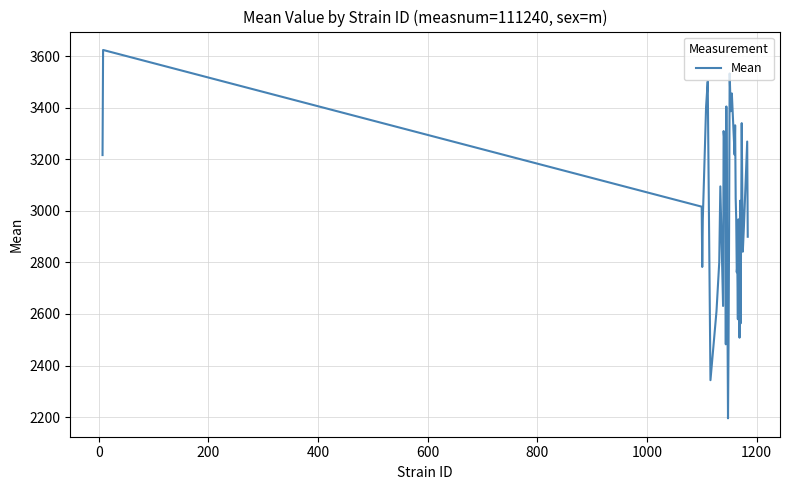

What is the difference between the maximum and minimum values?

1429.0